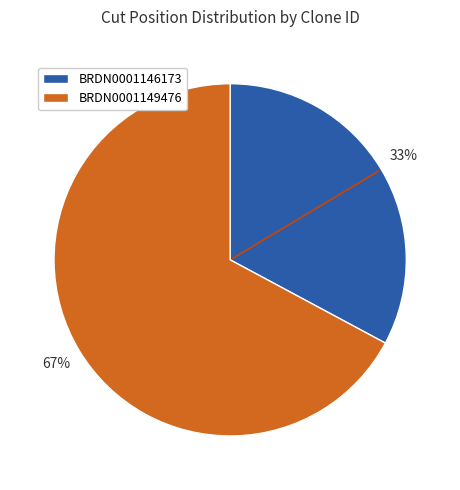

Which slice is the smallest?

BRDN0001146173